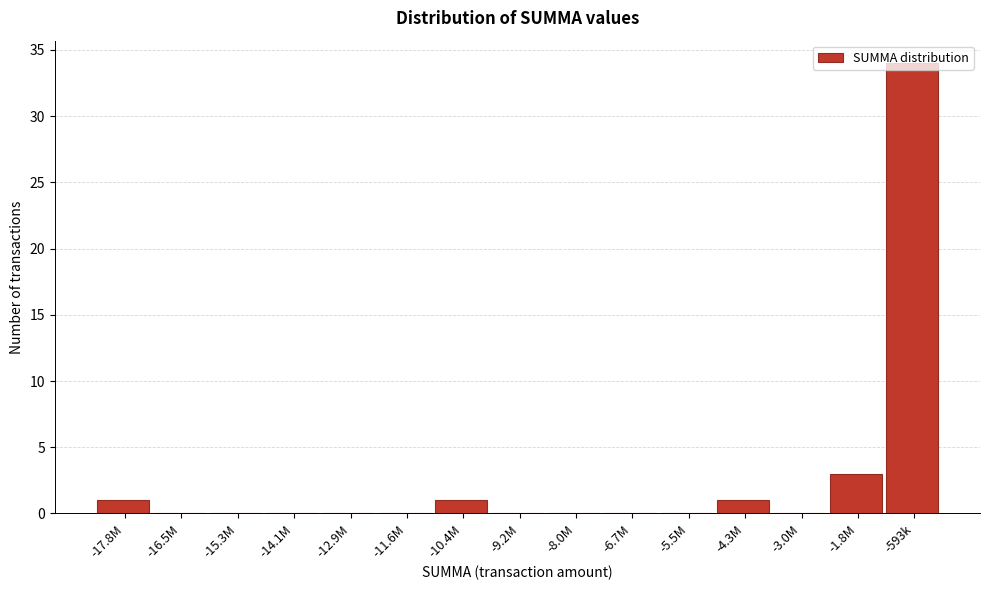

Which category has the highest value across all series?

-593k